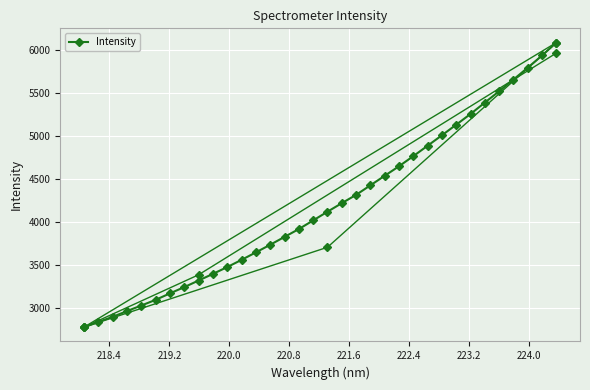

What is the smallest value displayed?

2782.9